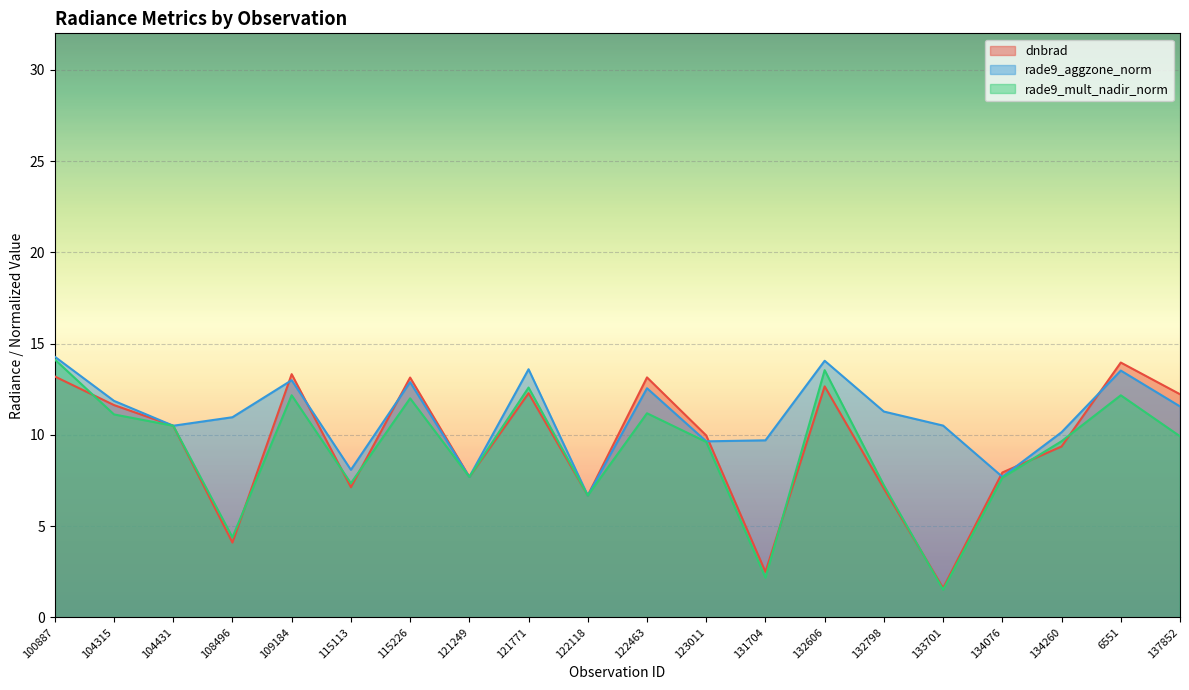

At which label does dnbrad first exceed 10?

100887